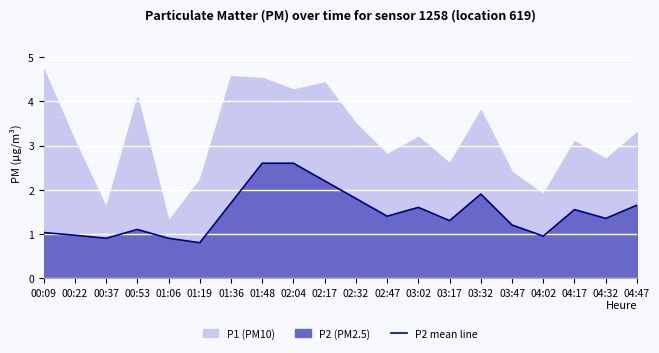

The value at 00:09 is 1.0. True or false?

True